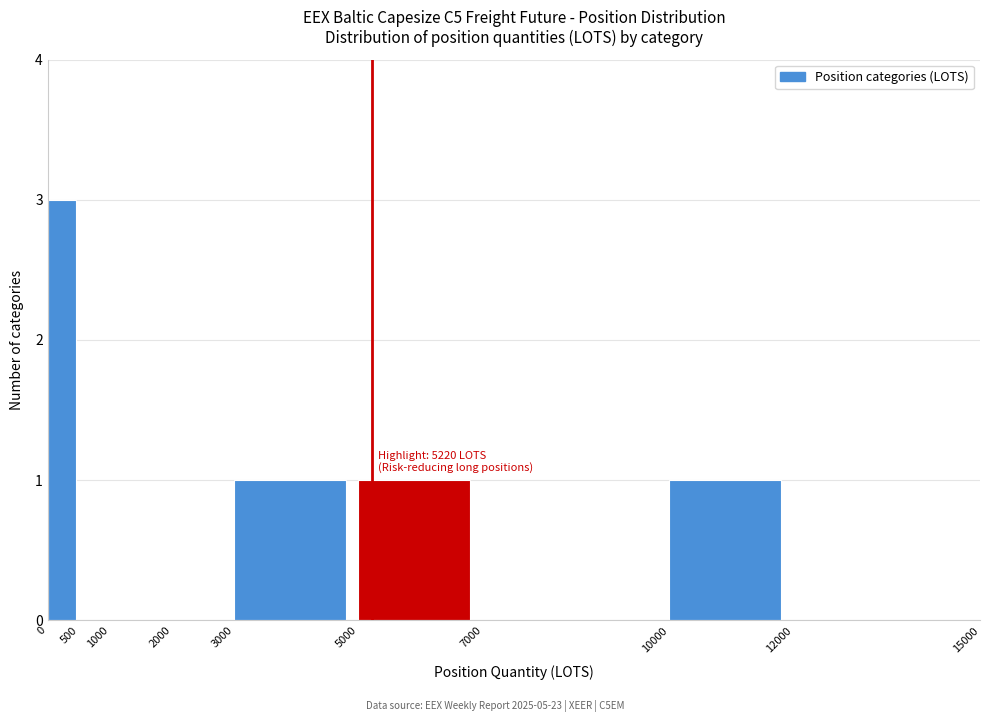

Which range on the x-axis has the tallest bar?

0 to 500